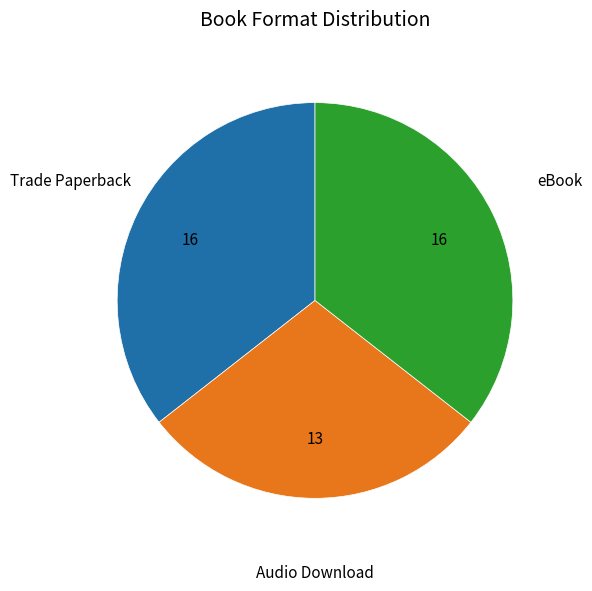

Is there any slice that represents more than half of the pie?

No